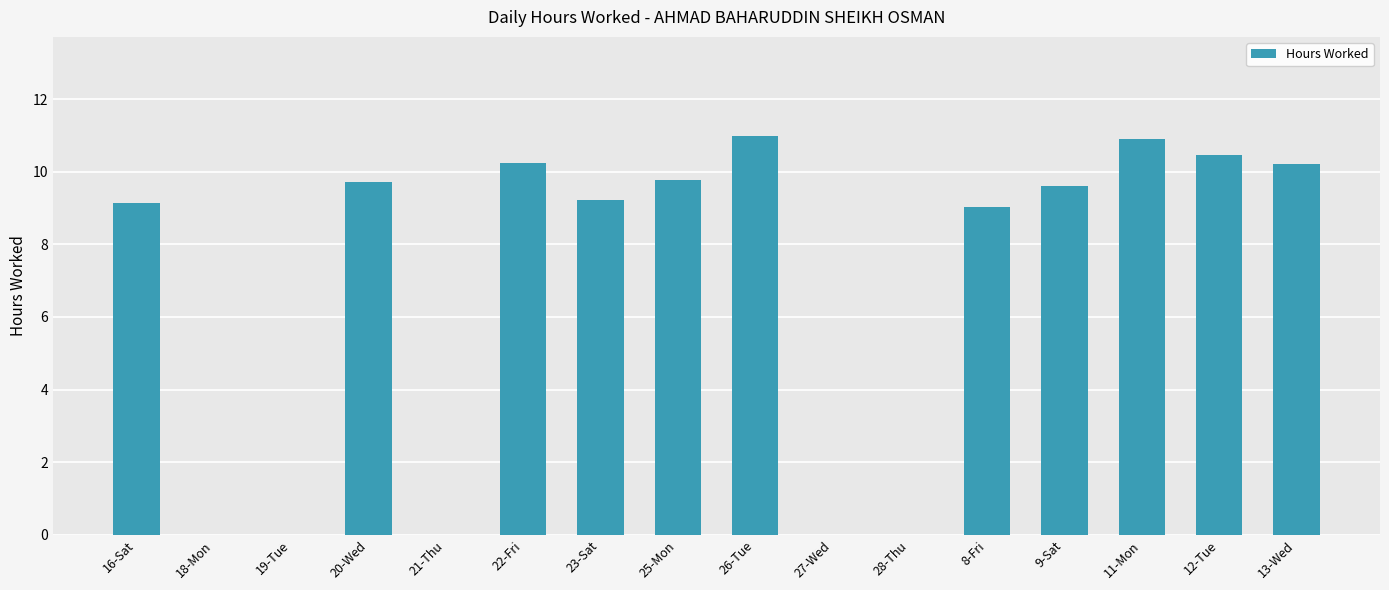

What is the sum of all values?

109.3